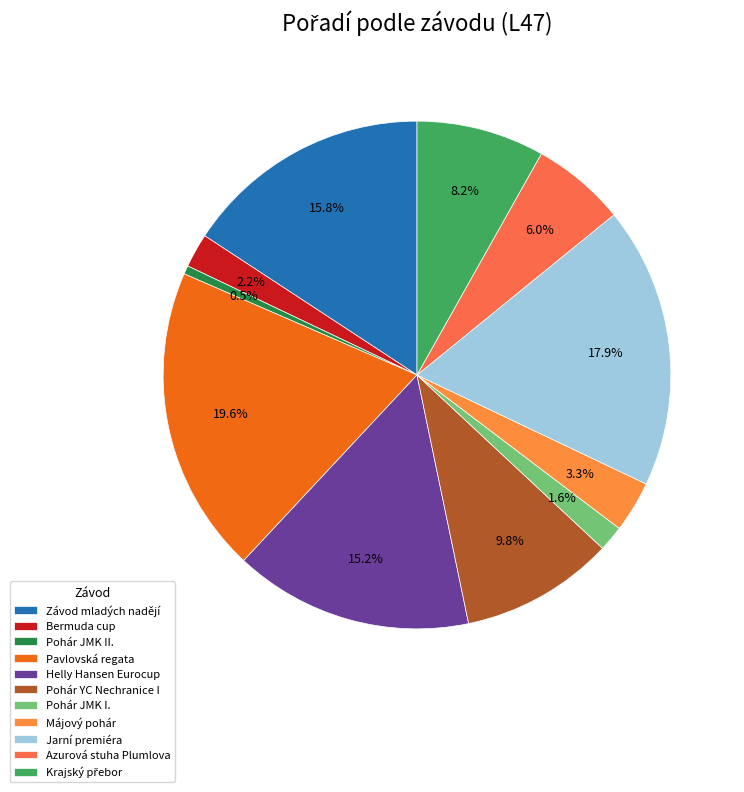

What is the smallest slice in the pie chart?

Pohár JMK II.